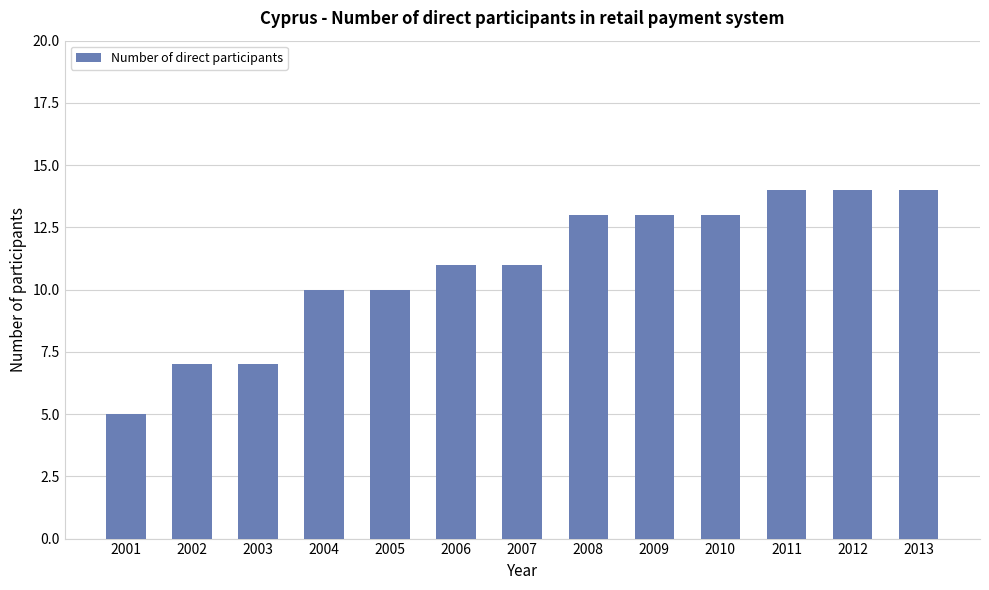

Between 2011 and 2005, which is larger?

2011